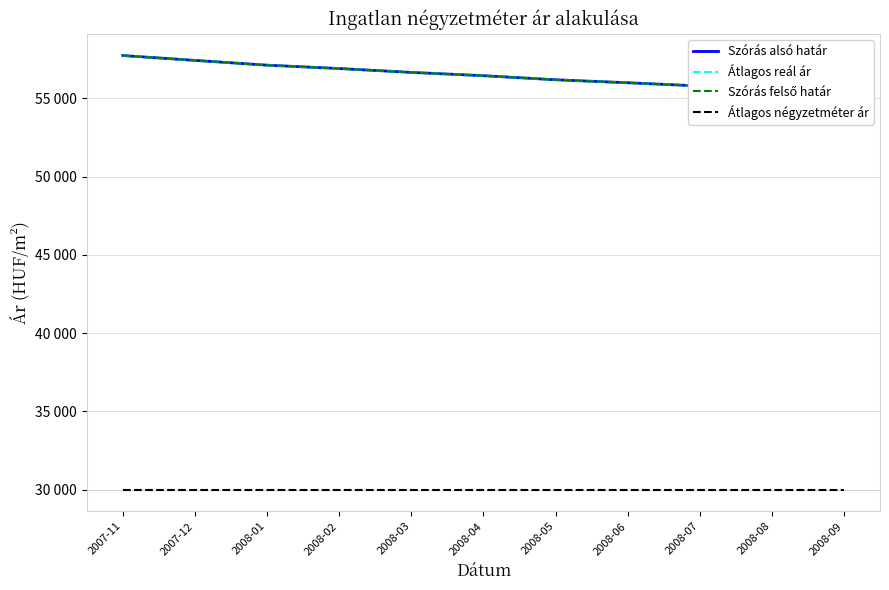

What is the difference between the second highest and minimum values in the Szórás felső határ series?

1839